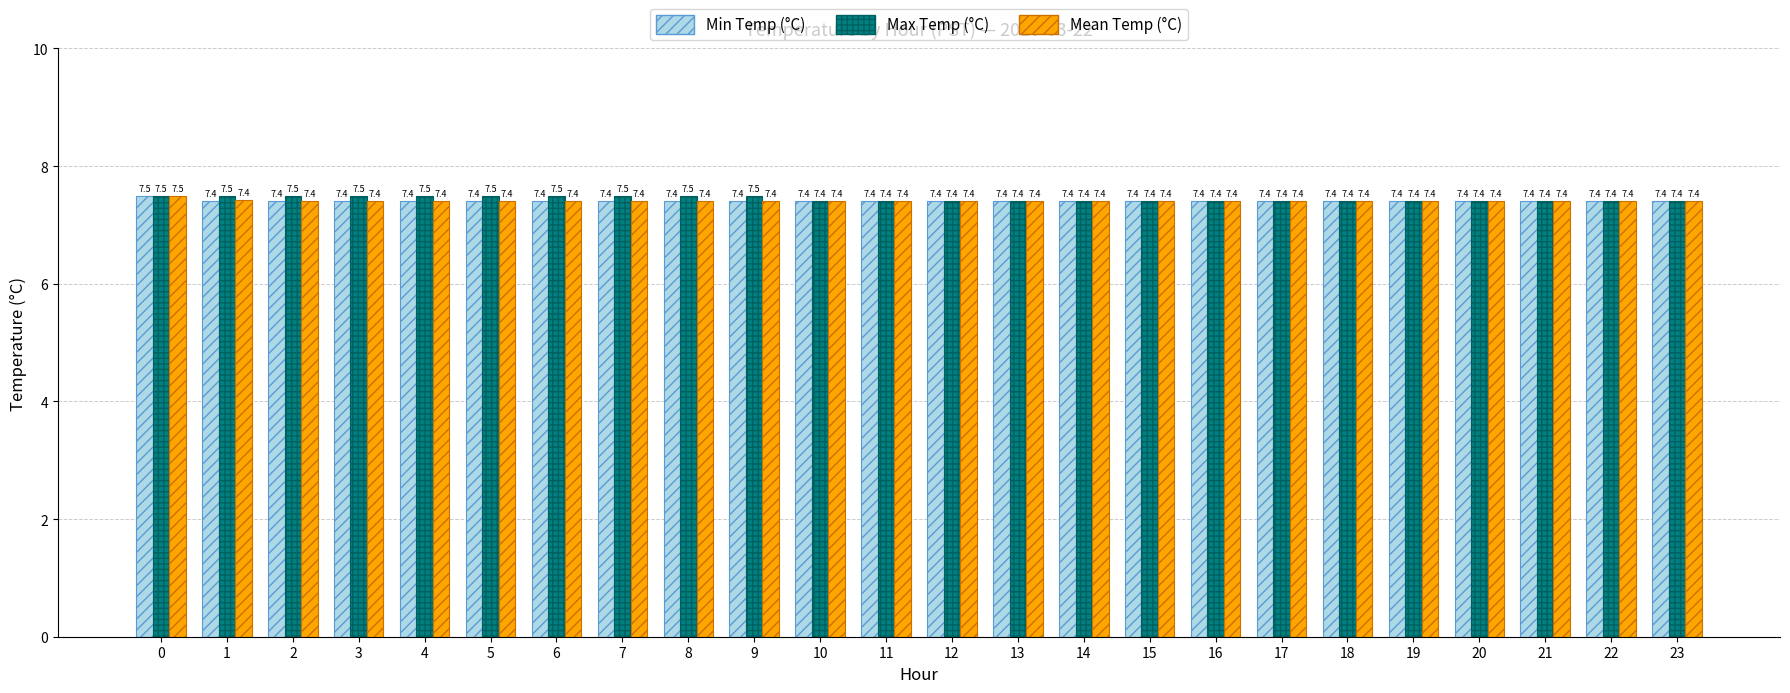

What is the sum of the Min Temp (°C) values at 13 and 19?

14.8